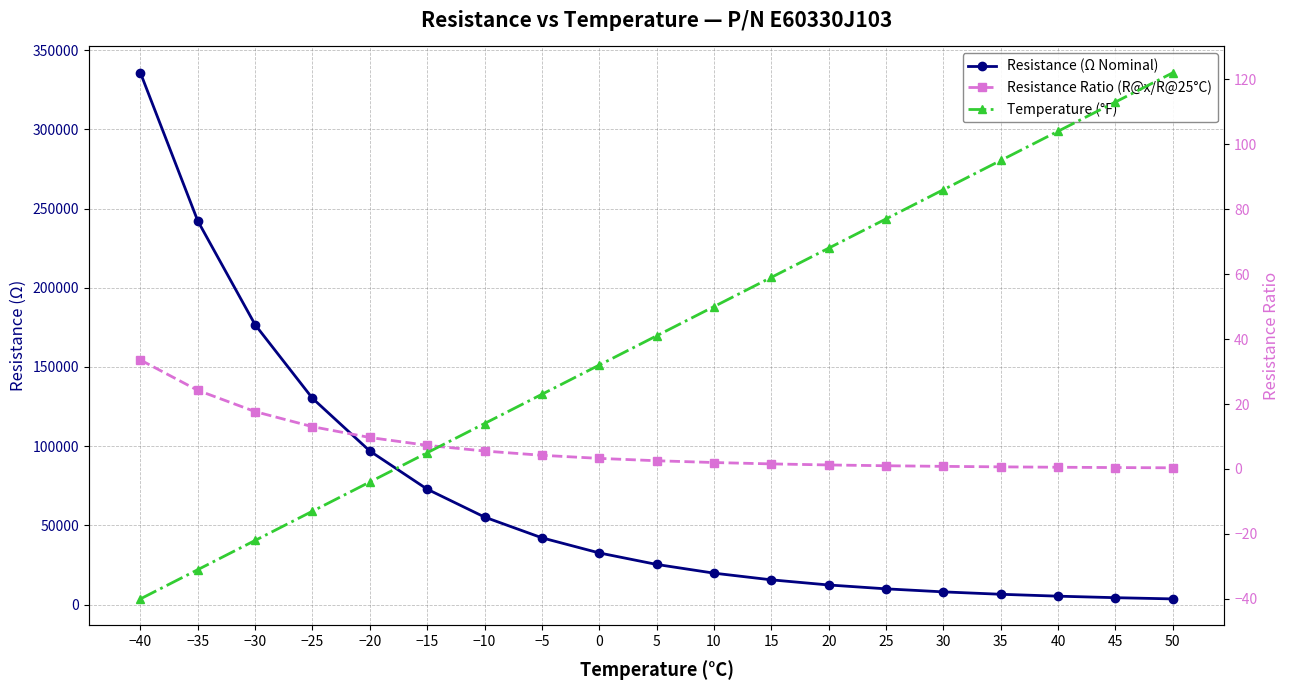

The Temperature (°F) series shows 17.2 at 0. True or false?

False